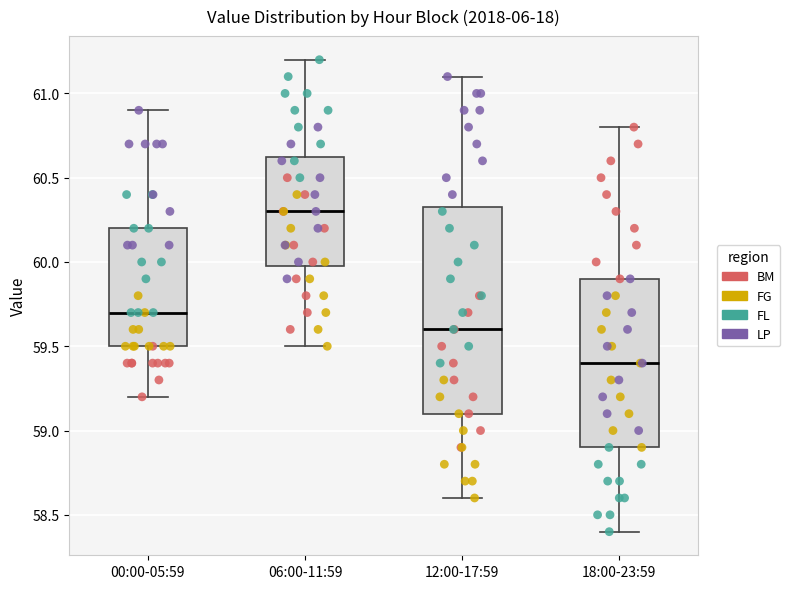

Which box is the tallest, from its lower edge to its upper edge?

12:00-17:59